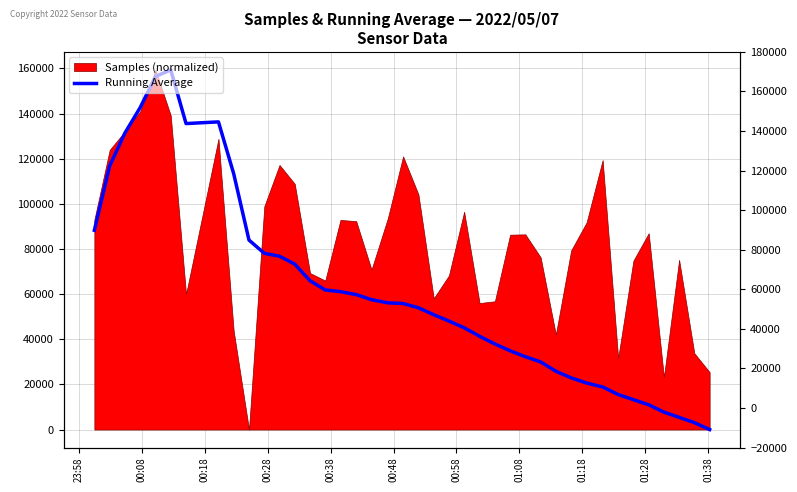

Is it true that the value at 32 is 24646.9?

False